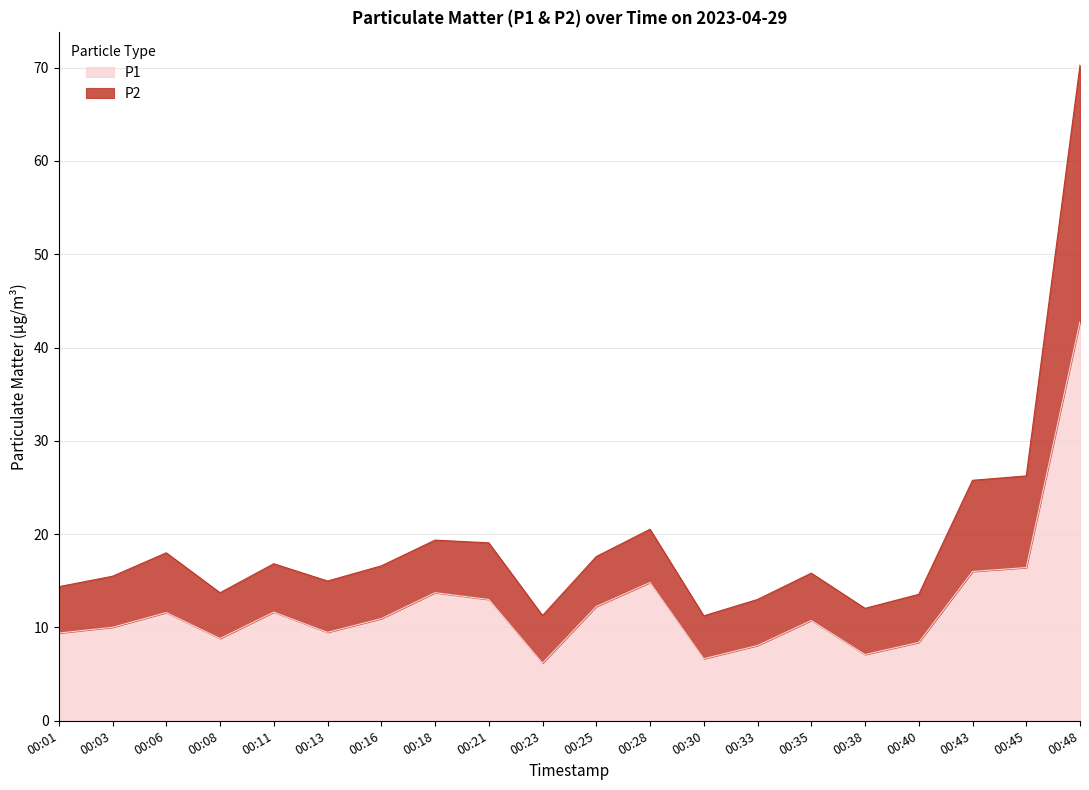

The P1 series shows 17.2 at 00:35. True or false?

False